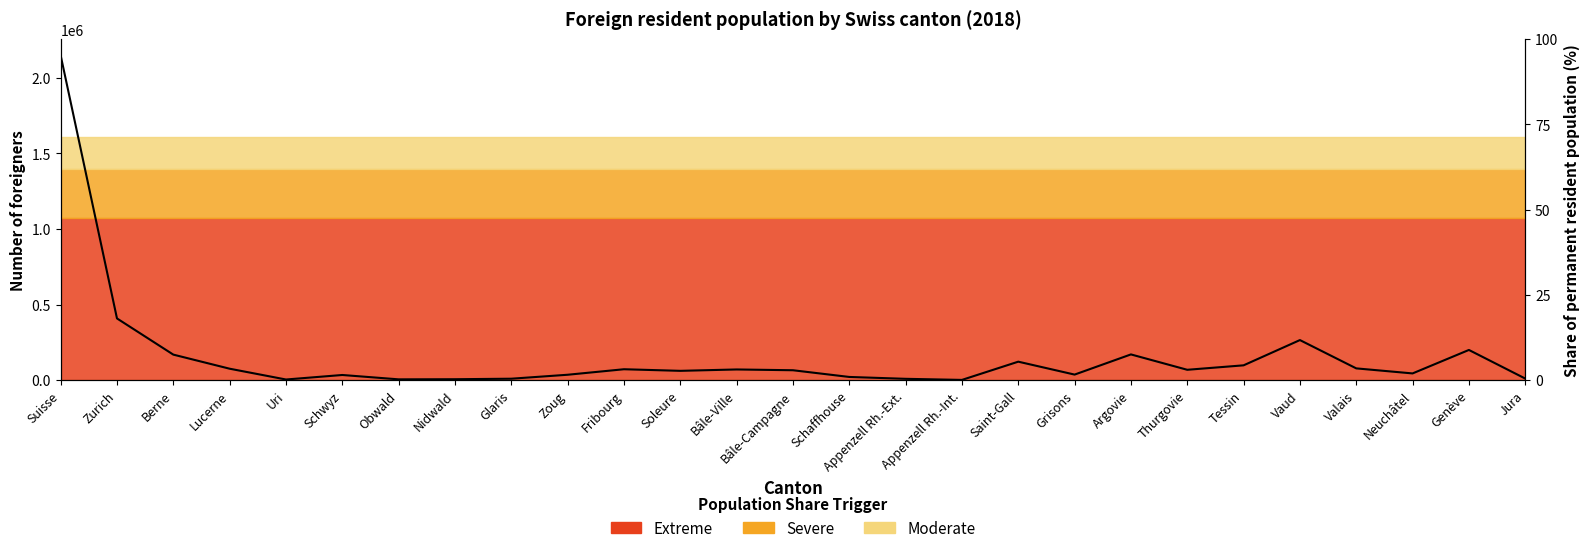

What is the value of the 13th point from the left?

70899